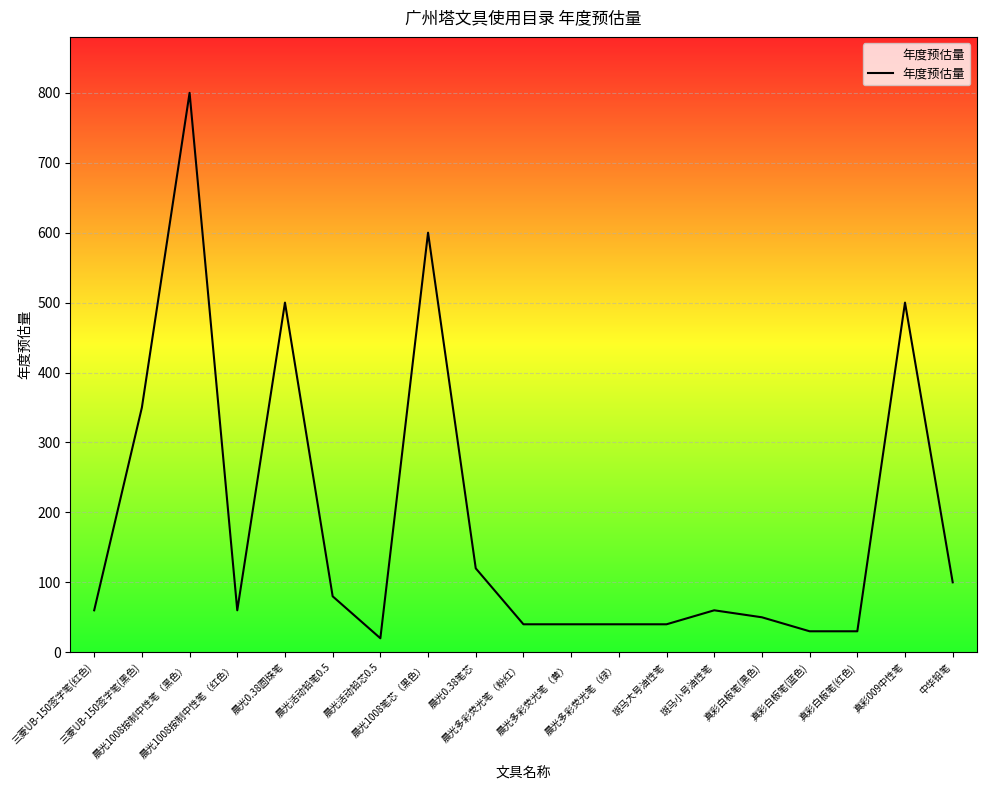

What is the smallest value displayed?

20